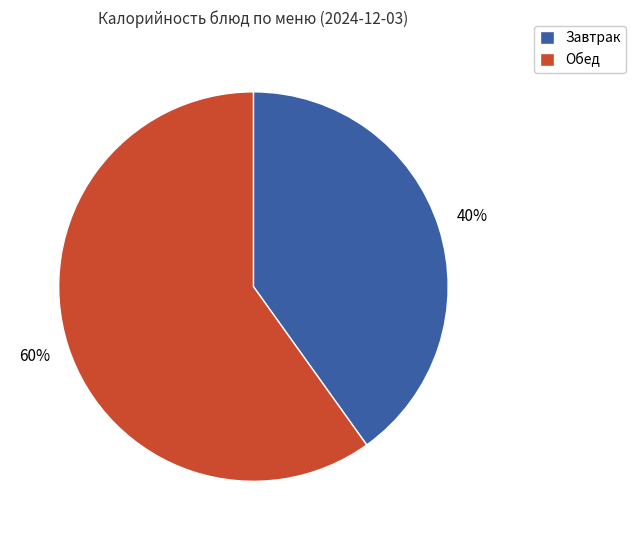

To the nearest percent, what is the average slice percentage?

50%